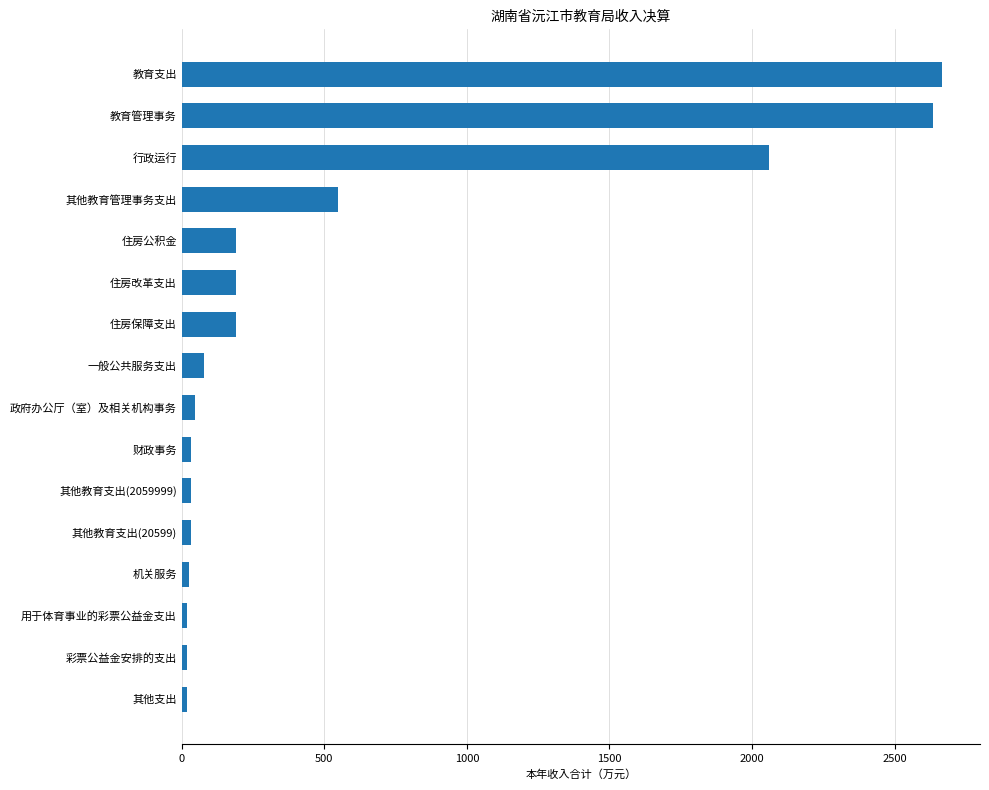

What is the maximum value shown in the chart?

2666.1